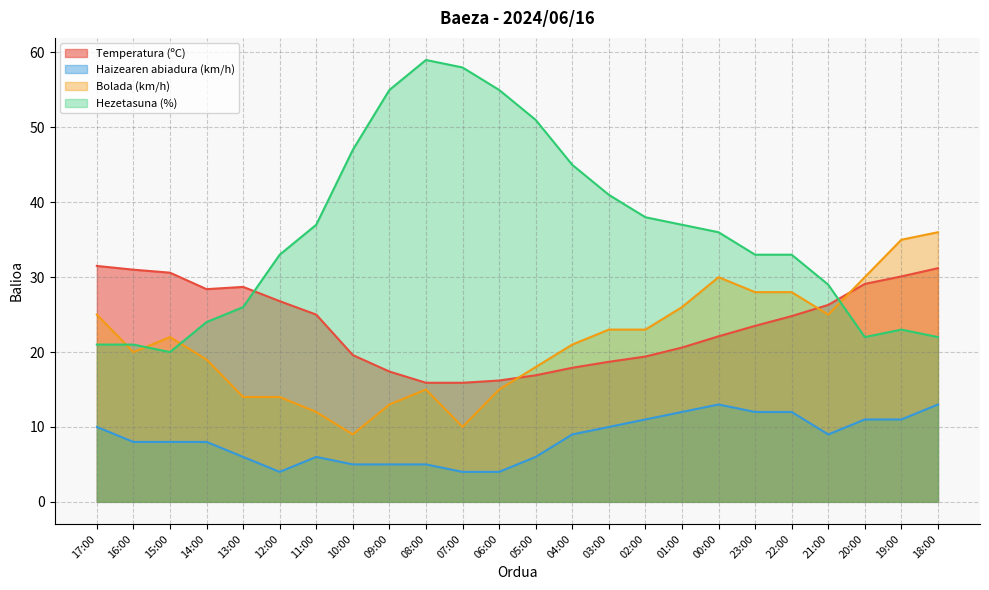

At how many categories does at least one series exceed 27?

24